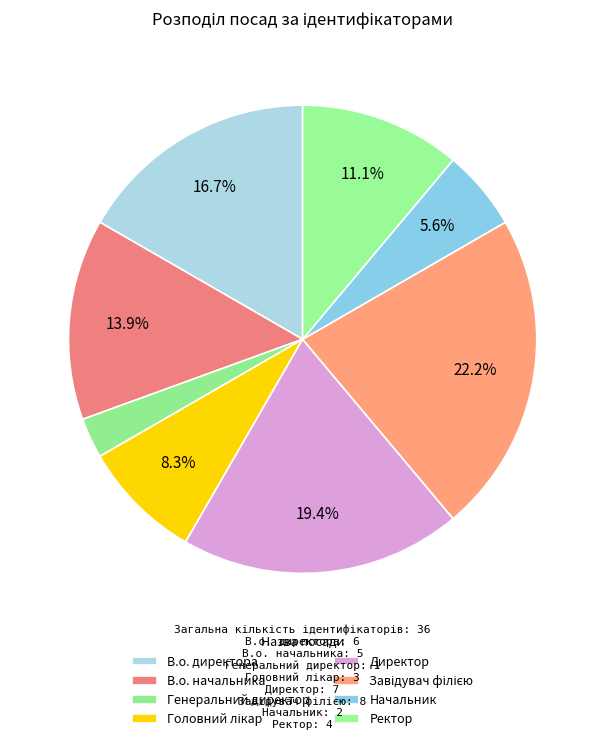

What is the change in value from В.о. начальника to Головний лікар?

-2